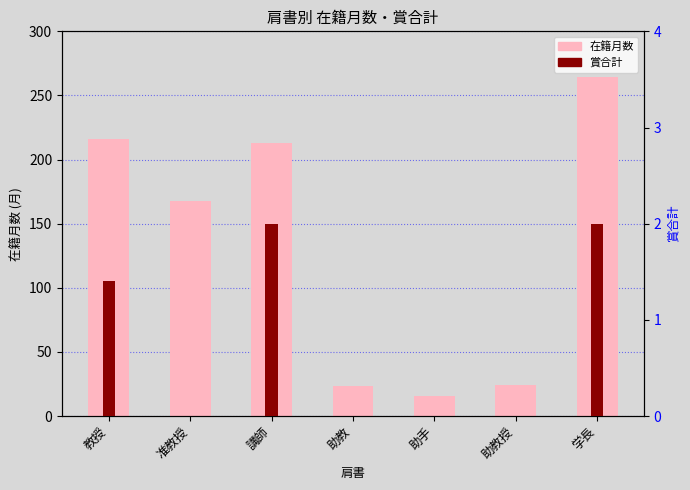

Reading left to right, extract all data points from this chart.

在籍月数: 216.3	167.7	213.0	23.7	15.5	24.0	264.0
賞合計: 1.4	0.0	2.0	0.0	0.0	0.0	2.0